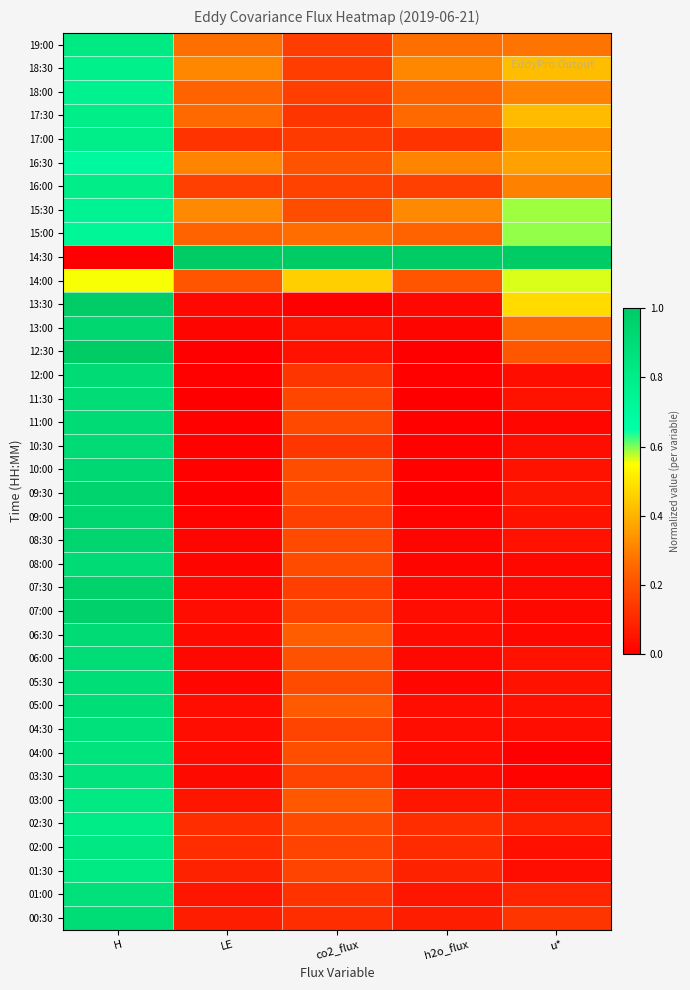

What is the total value across all series at H?

31.9